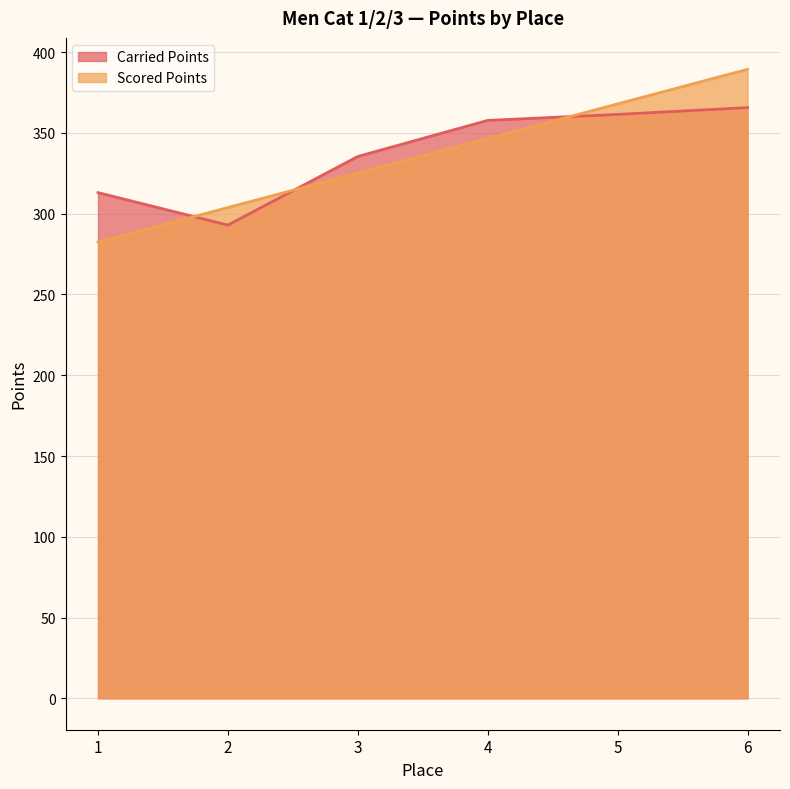

Which category has the highest value in the Scored Points series?

6